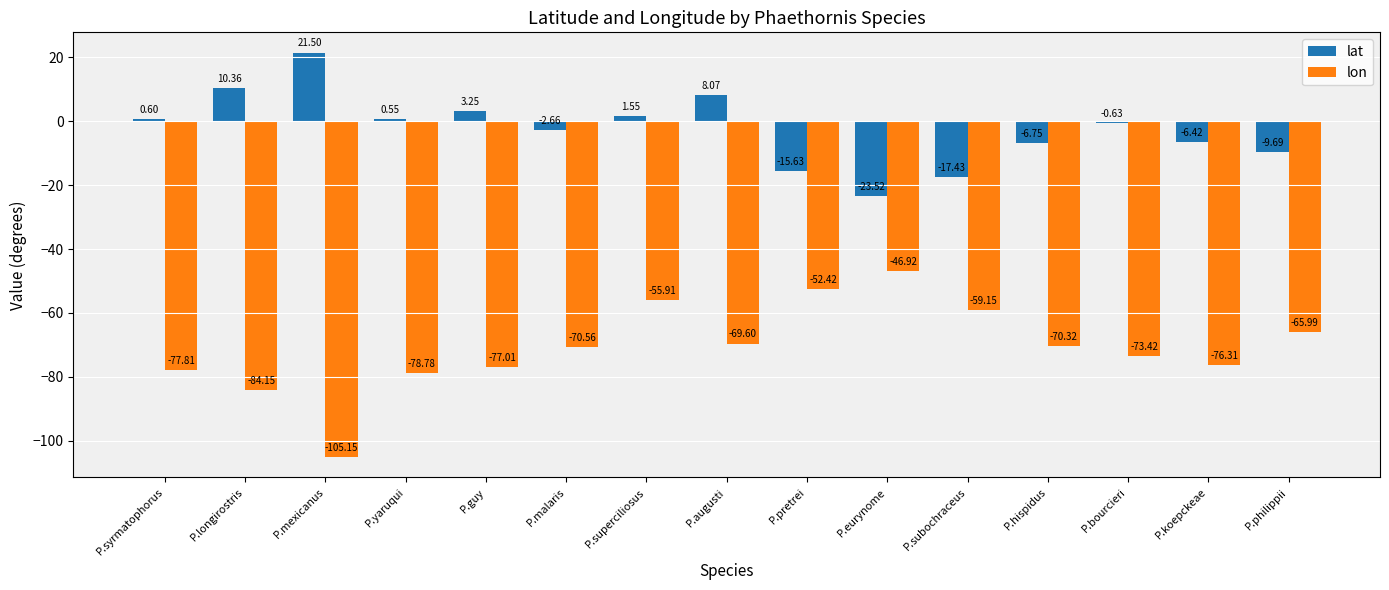

What is the value of the lon bar at the 7th from the left?

-55.9